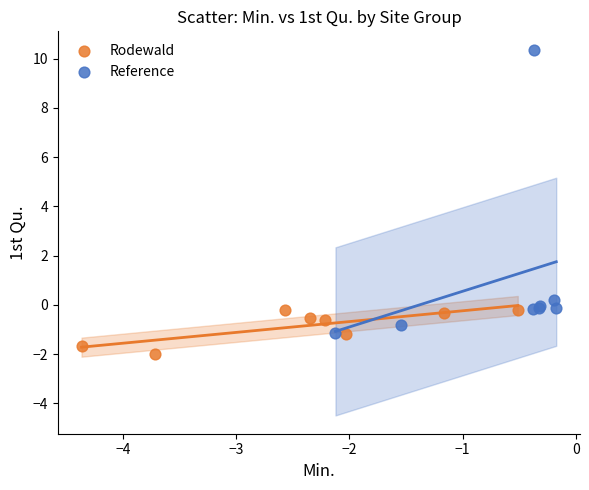

Which series contains the highest Y value?

Reference